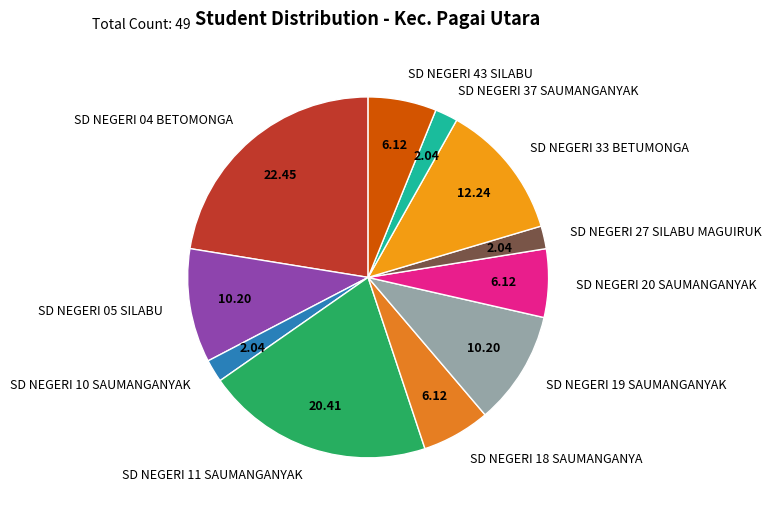

Which has a higher value, SD NEGERI 33 BETUMONGA or SD NEGERI 43 SILABU?

SD NEGERI 33 BETUMONGA